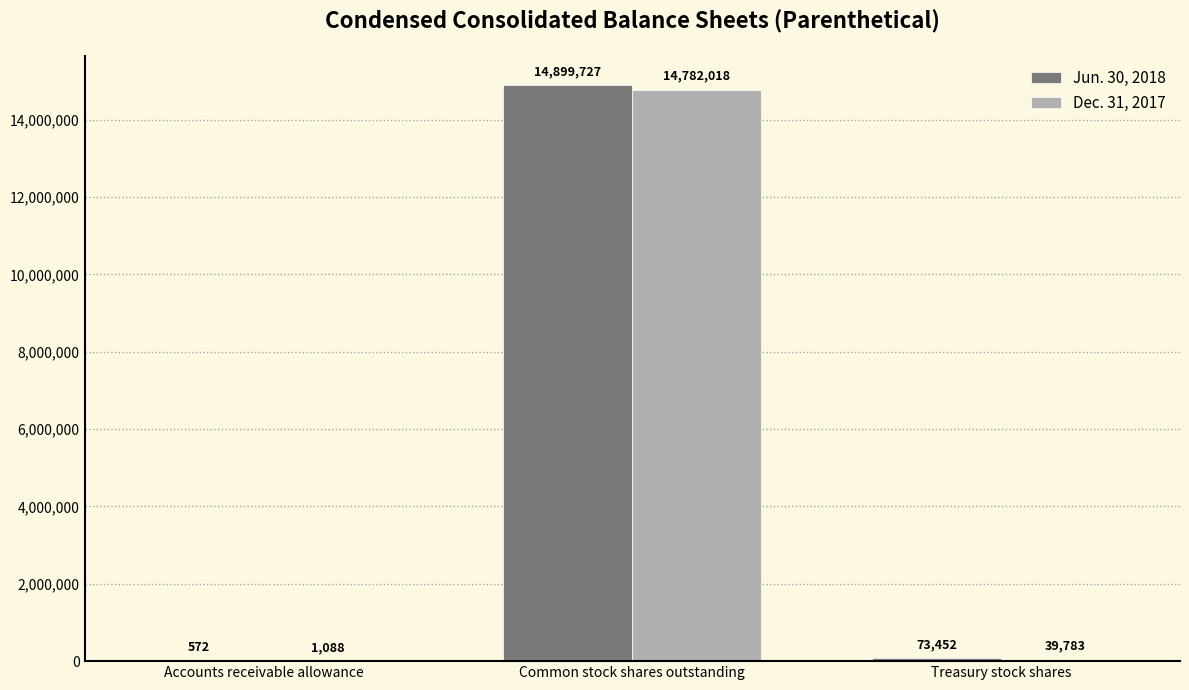

What is the sum of all Jun. 30, 2018 values?

14973751